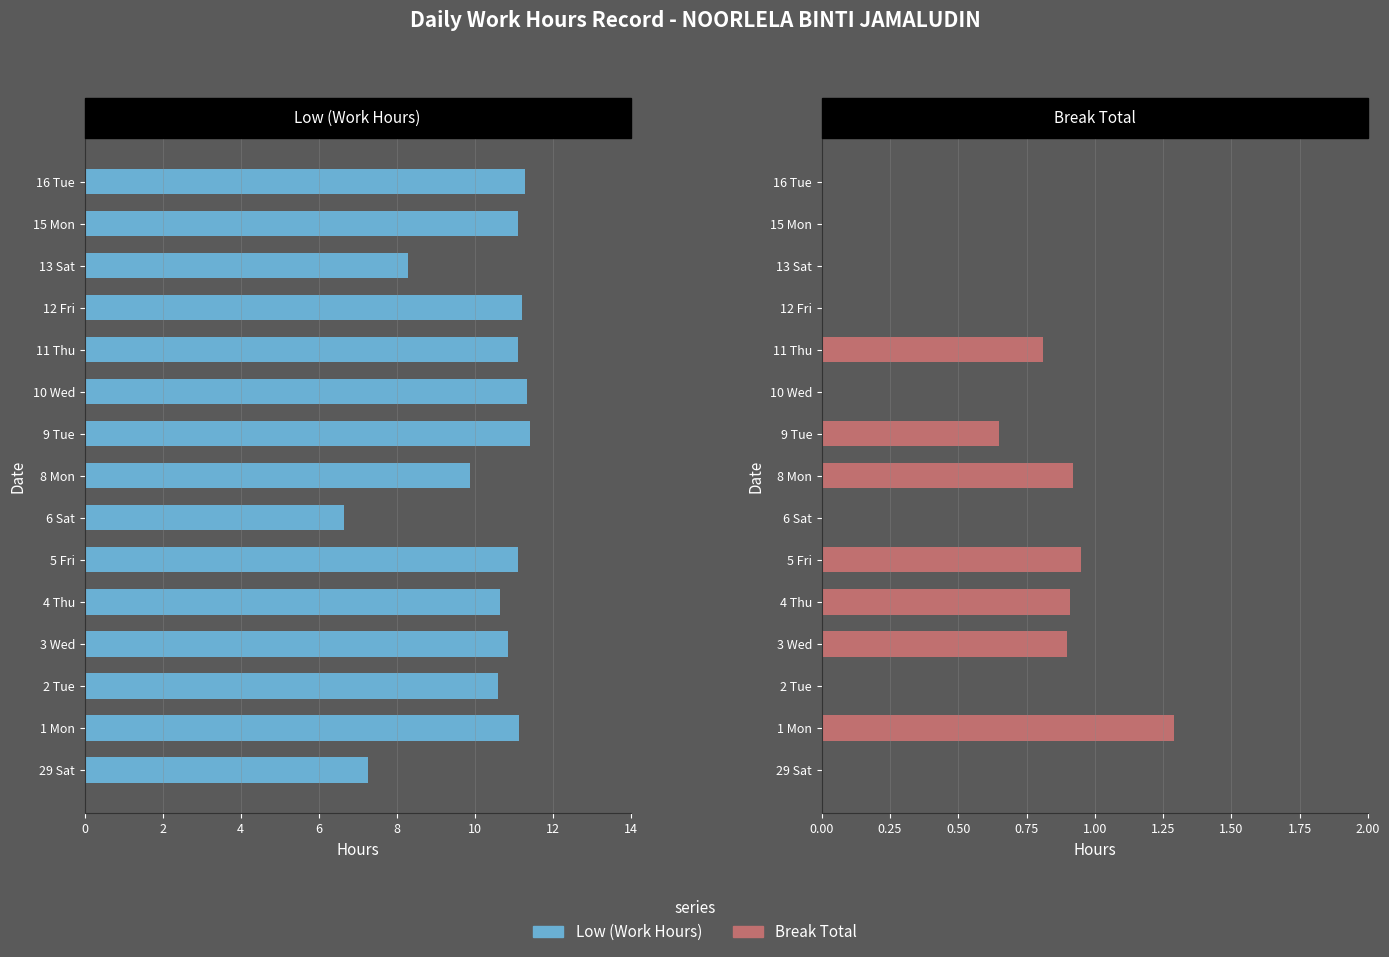

What is the difference between the maximum and second lowest values in the Low (Work Hours) series?

4.2